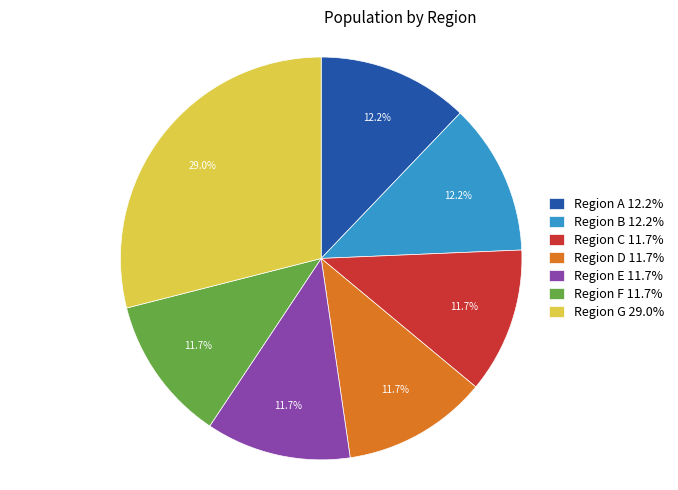

Approximately how many times larger is the value at Region A 12.2% compared to Region D 11.7%?

1.0